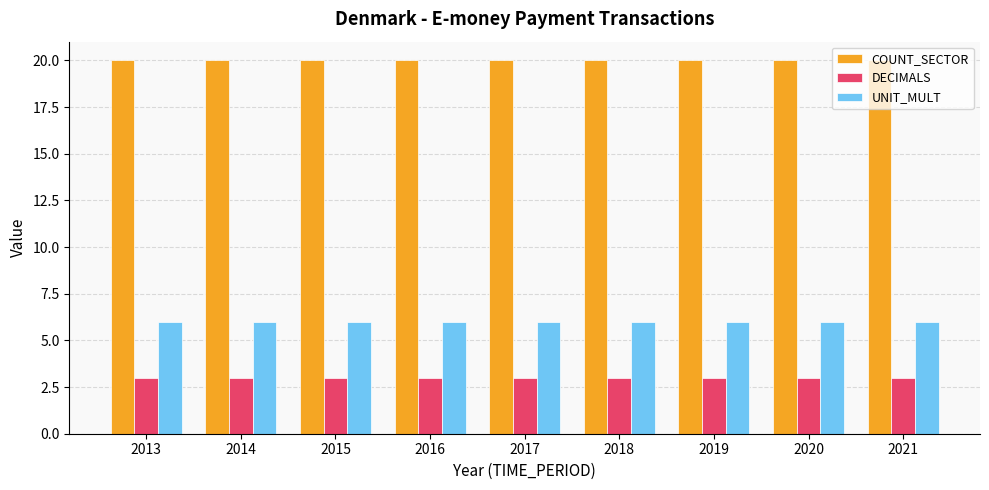

Is it true that DECIMALS equals 1 at 2019?

False